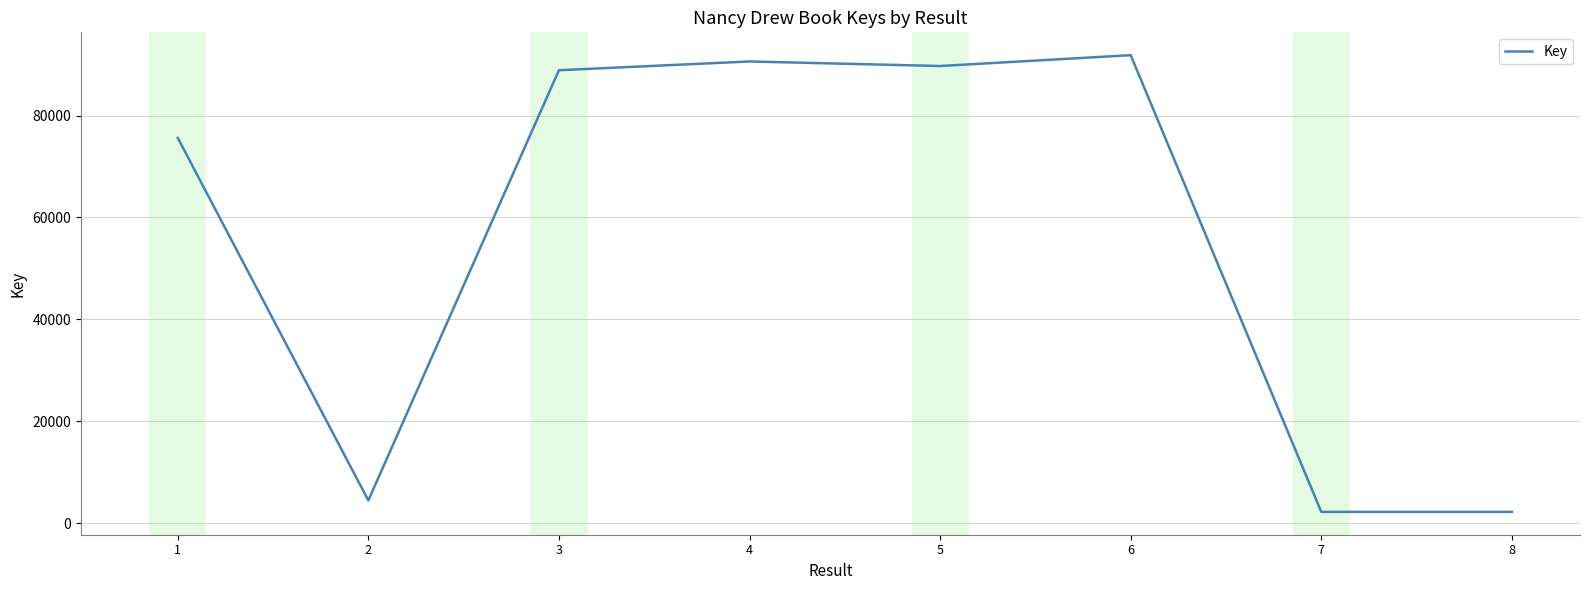

What is the greatest value displayed?

91849